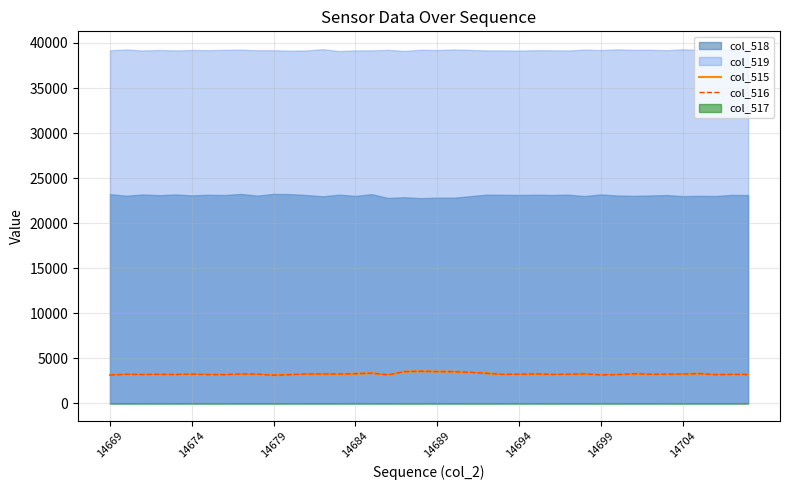

Between 9 and 31, which series saw the biggest shift?

col_516